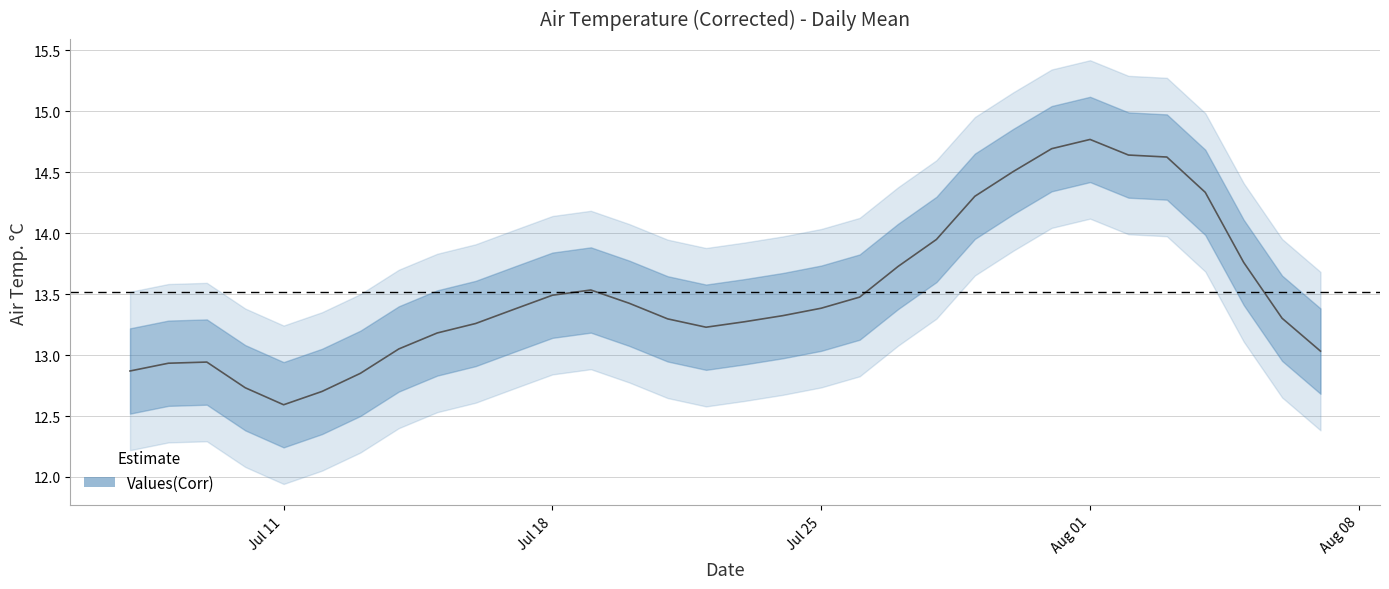

Reading left to right, what are all the values shown in this chart?

12.9	12.9	12.9	12.7	12.6	12.7	12.9	13.1	13.2	13.3	13.4	13.5	13.5	13.4	13.3	13.2	13.3	13.3	13.4	13.5	13.7	13.9	14.3	14.5	14.7	14.8	14.6	14.6	14.3	13.8	13.3	13.0